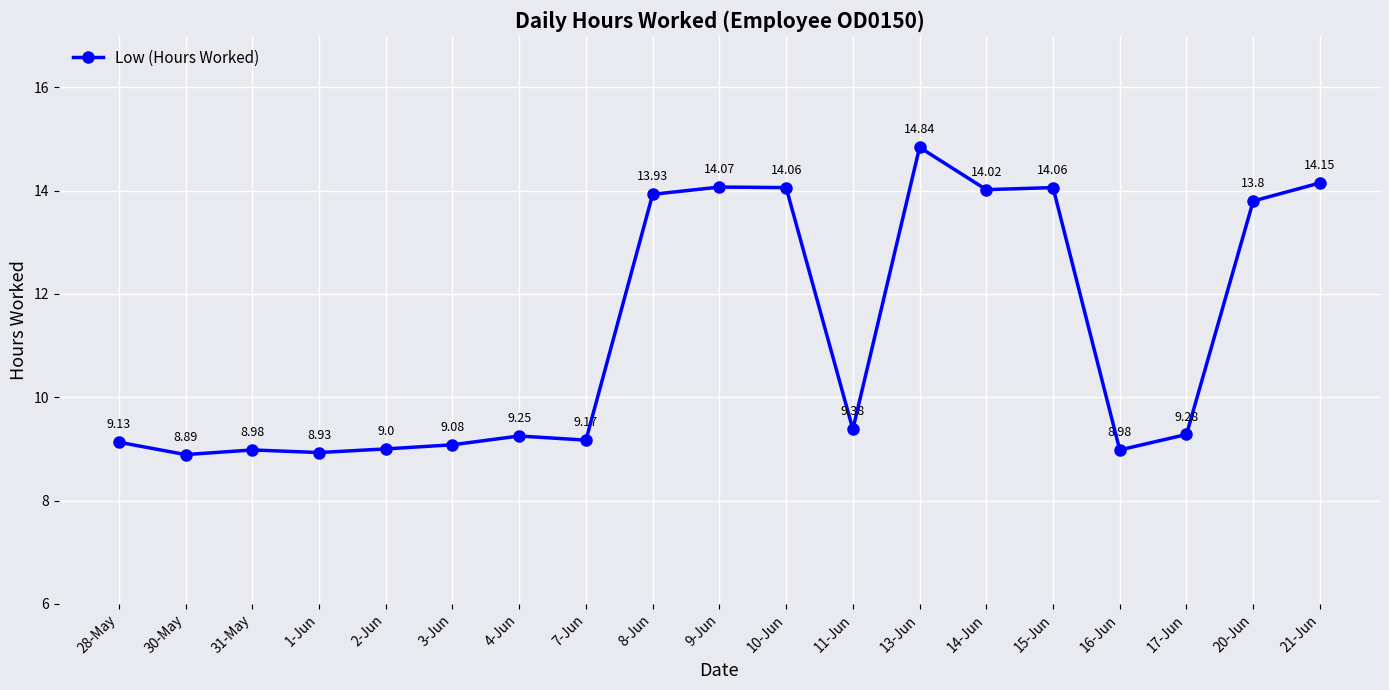

Does the chart display data point markers on the line(s)?

Yes